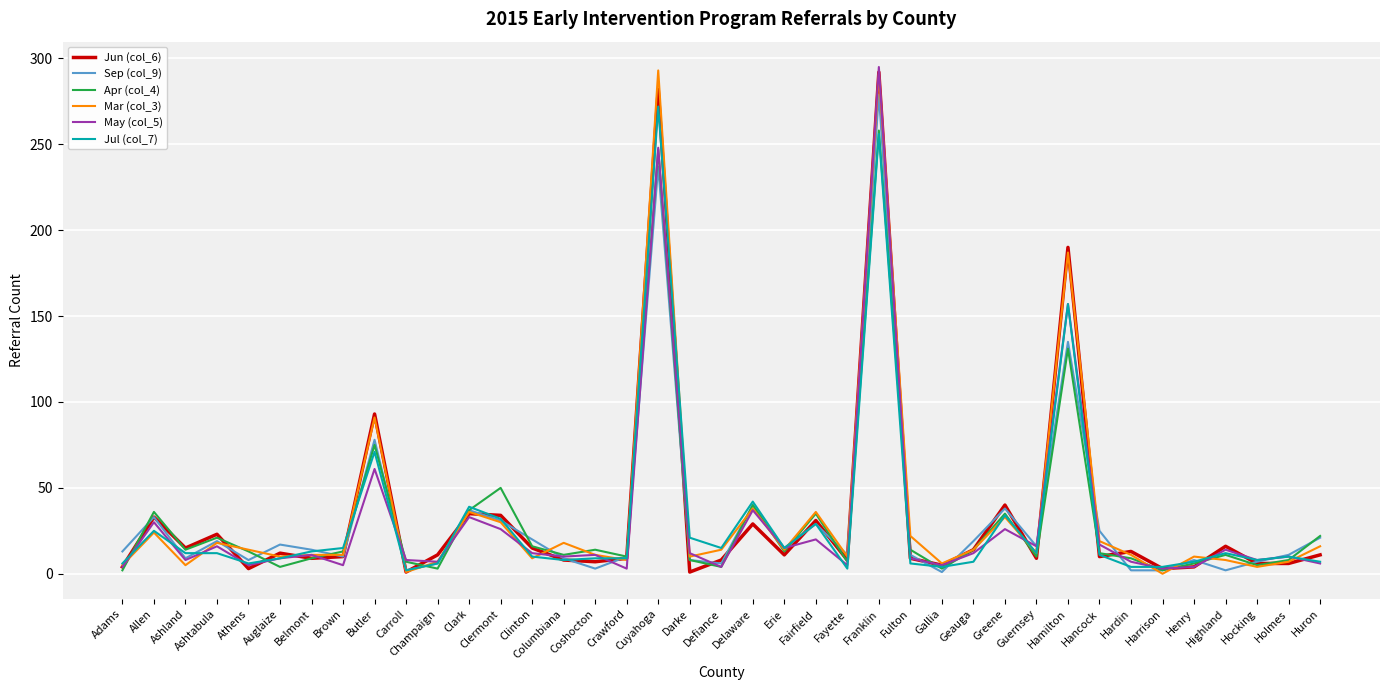

At which category is the sum across all series the highest?

Franklin